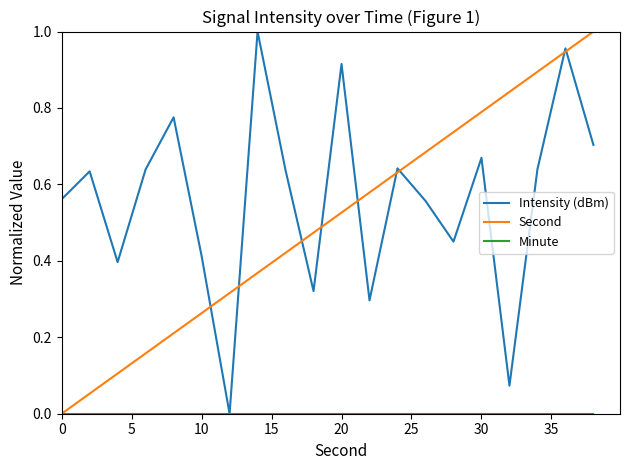

Which series has the largest total across all categories?

Intensity (dBm)